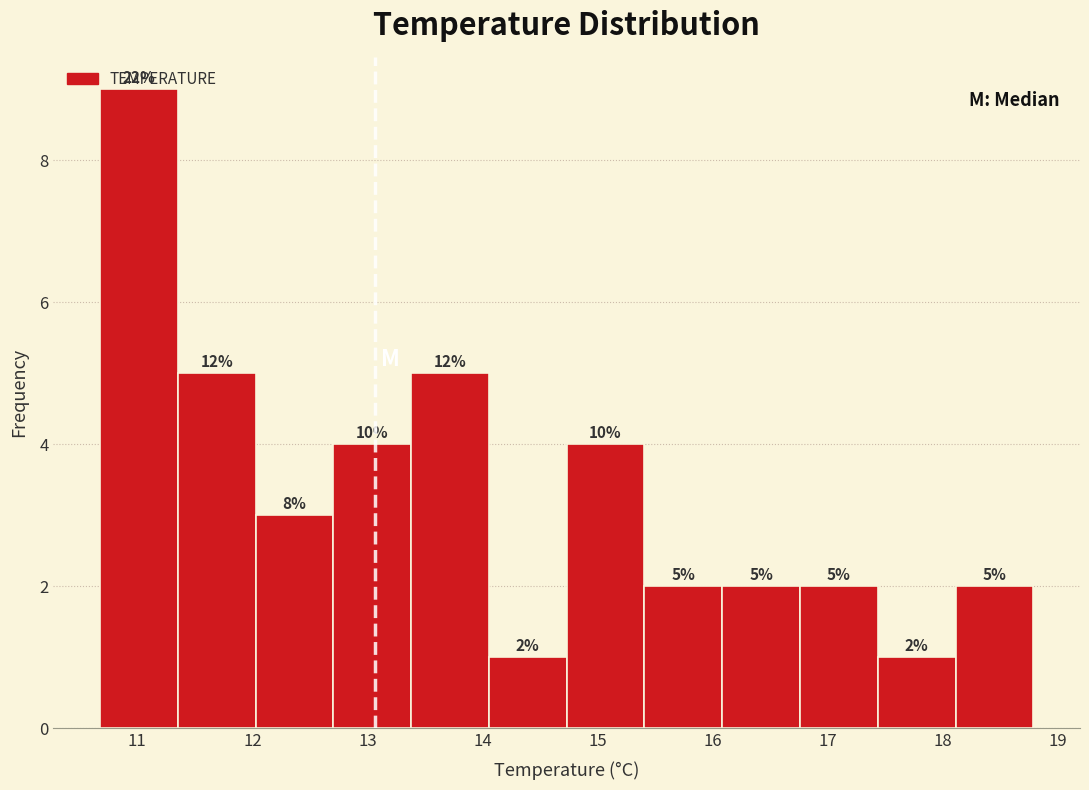

Which range on the x-axis has the tallest bar?

10.7 to 11.4